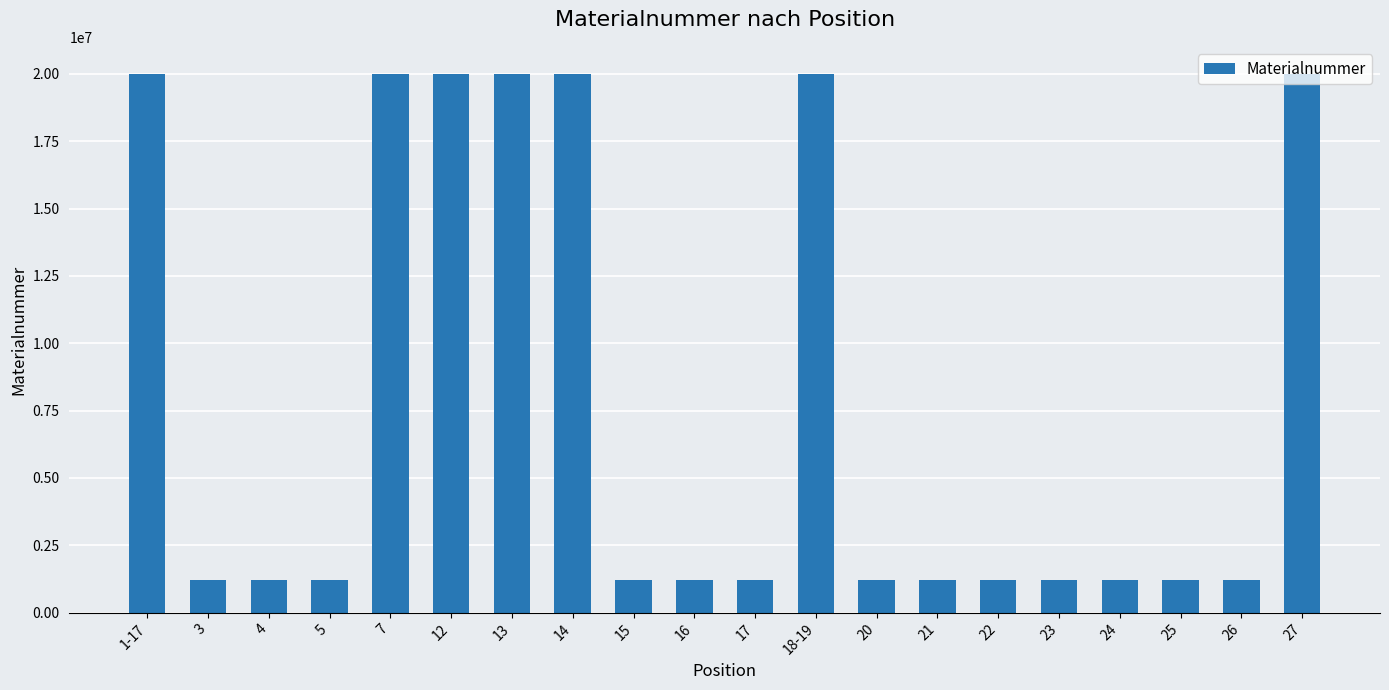

What is the smallest value displayed?

1220045